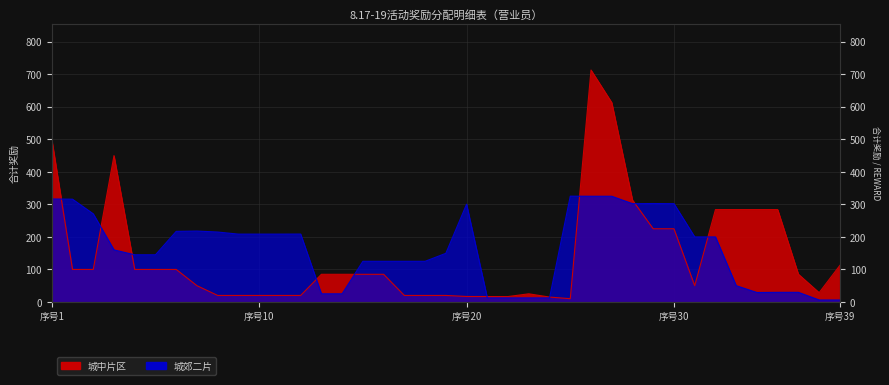

Which series has the largest range (max minus min)?

城中片区